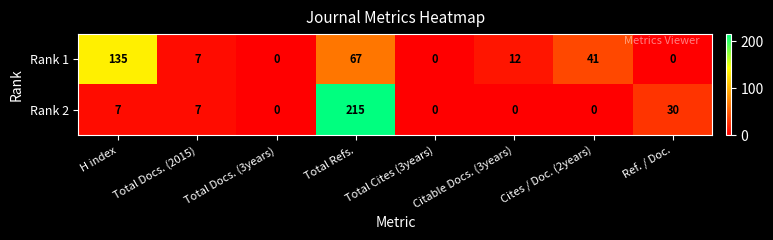

Which series has the largest total across all categories?

Rank 1